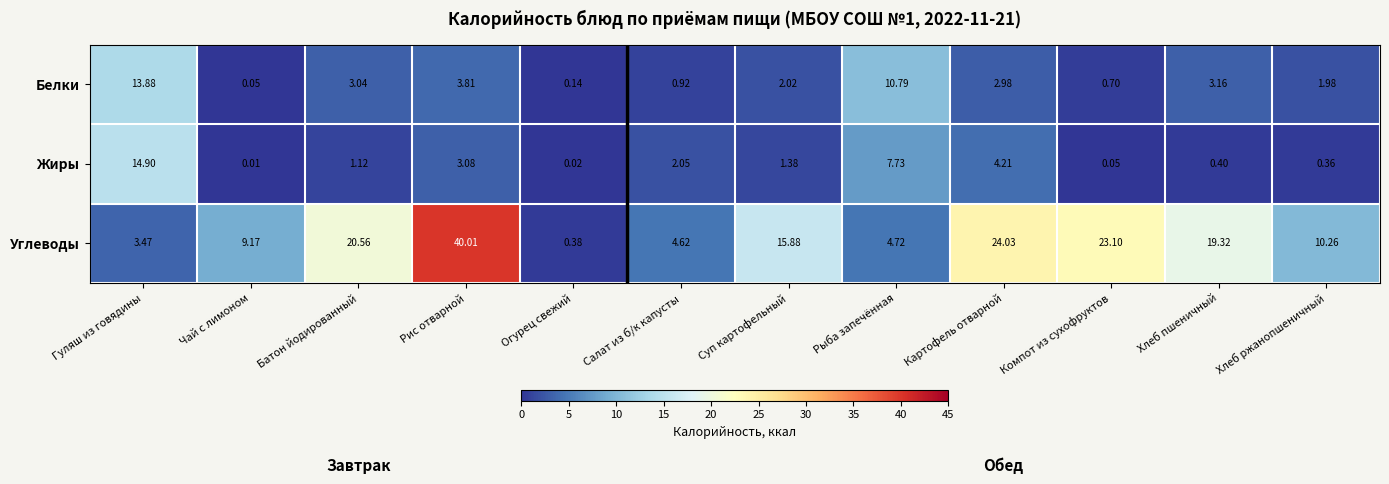

List the series in order of their peak value, lowest first.

Белки, Жиры, Углеводы